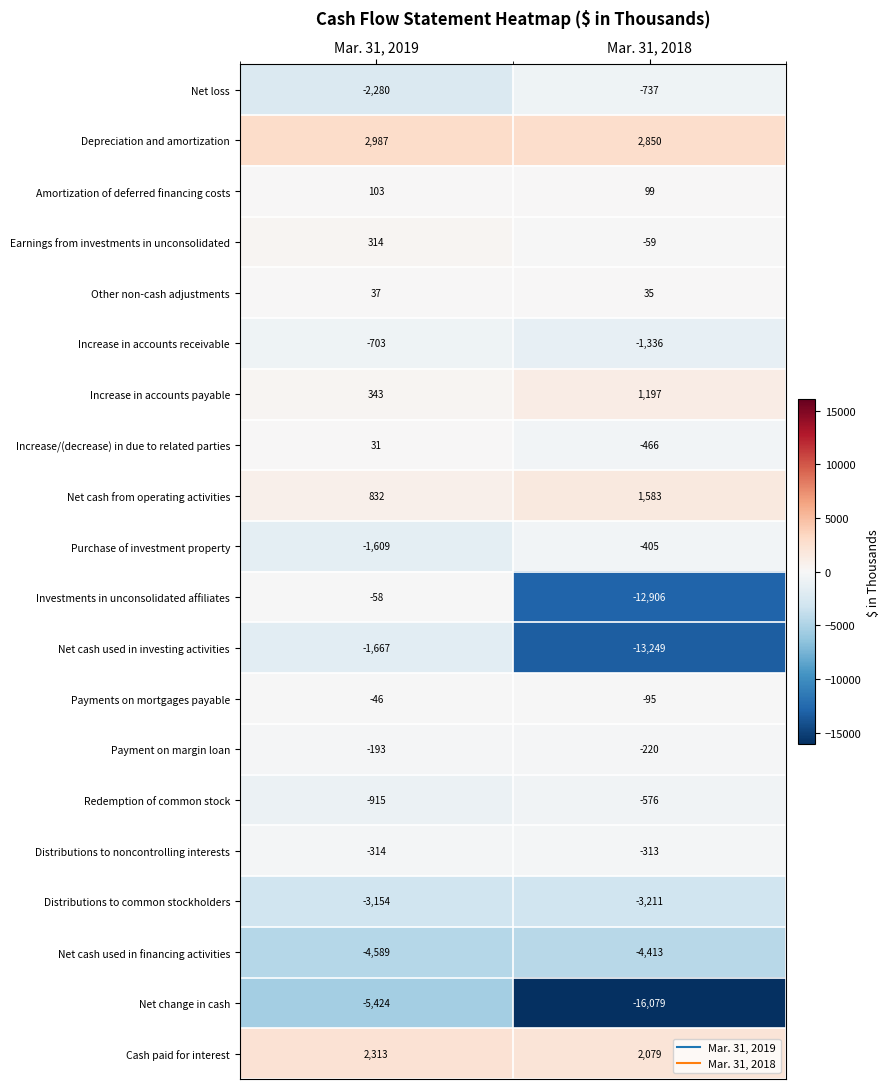

What value does the Earnings from investments in unconsolidated series have at Mar. 31, 2019, to the nearest 5?

315